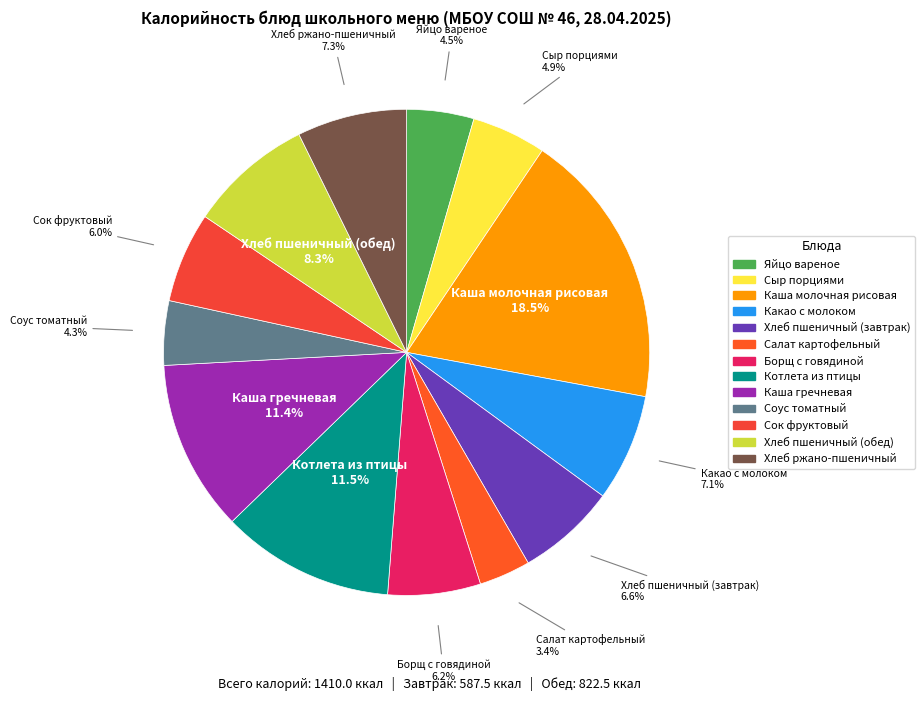

What percentage is the Каша гречневая slice, to the nearest percent?

11%